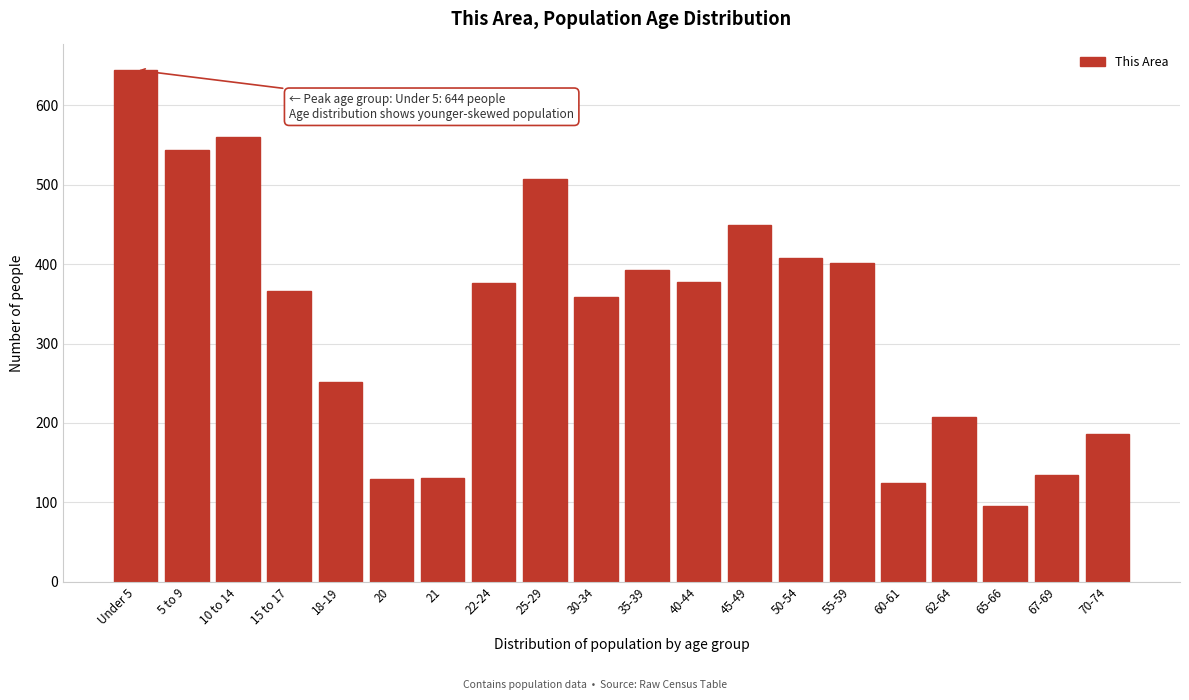

What is the change in value from 21 to 55-59?

+270